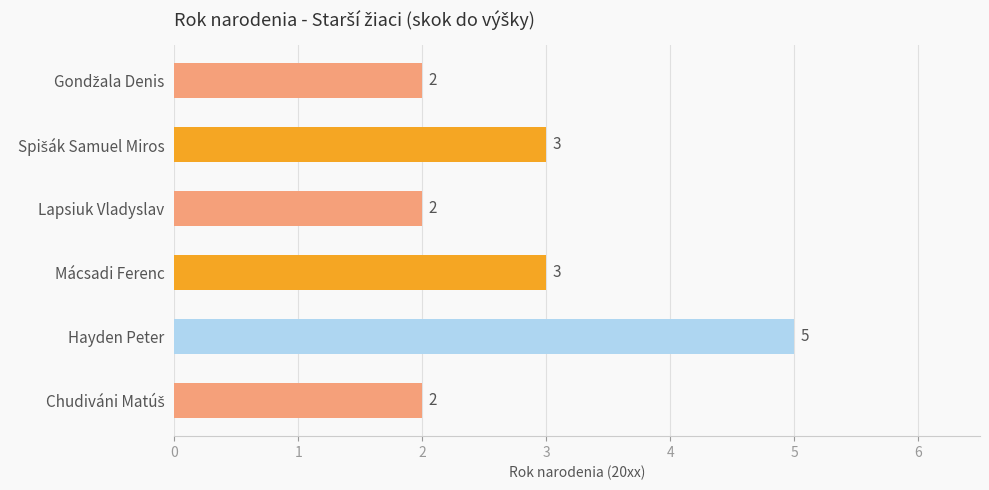

Count the values in the range 2 to 3.

5